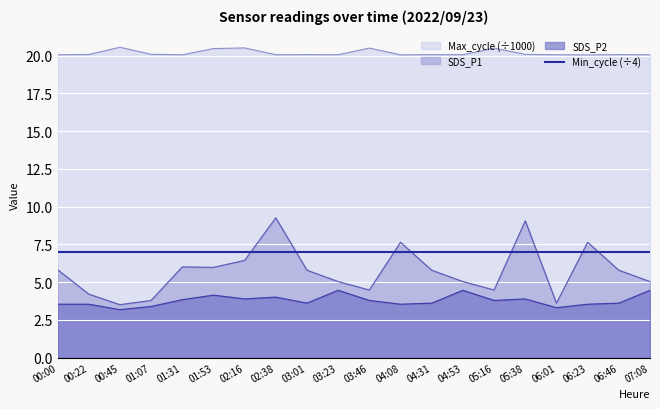

What is the difference between the SDS_P2 values at 02:38 and 03:23?

0.5